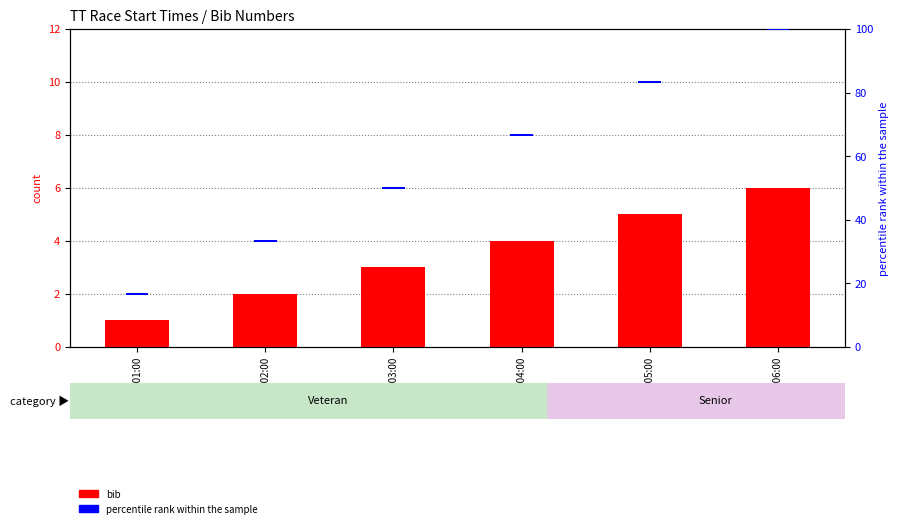

List the labels in order of percentile rank within the sample value, smallest first.

09:01:00, 09:02:00, 09:03:00, 09:04:00, 09:05:00, 09:06:00